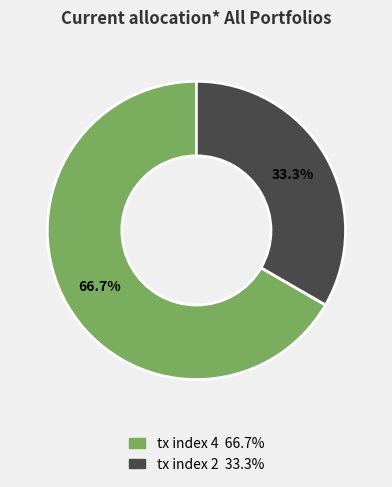

Combined, what portion of the pie is tx index 4 and tx index 2?

100.0%